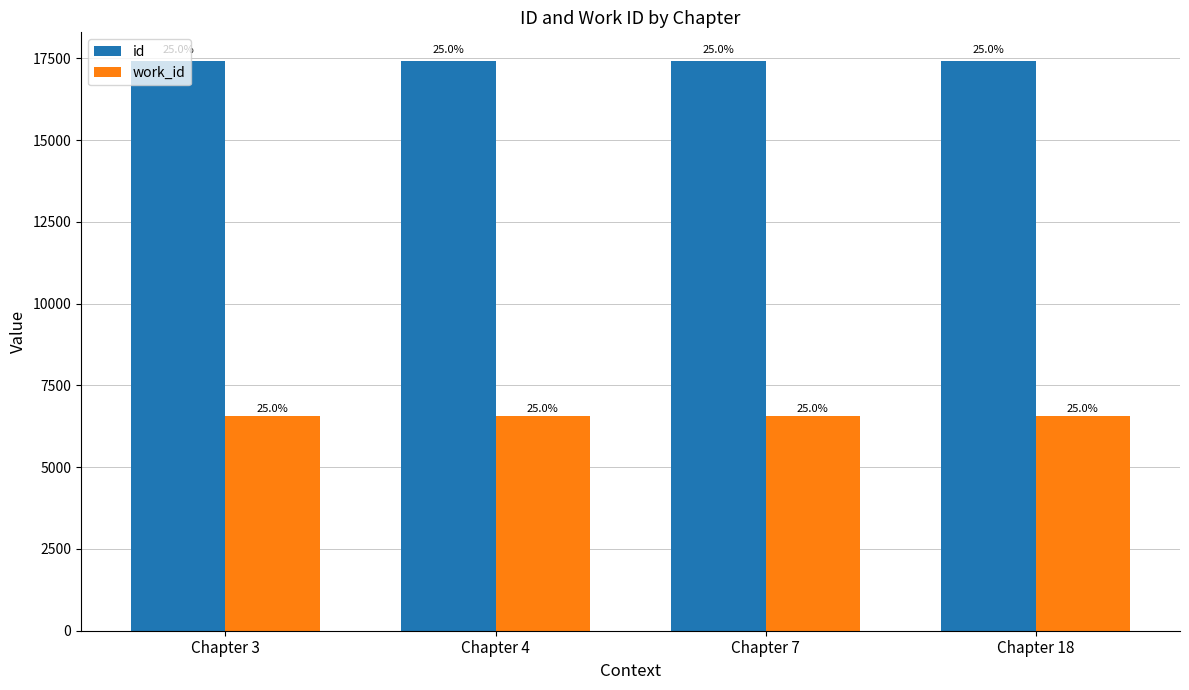

What is the minimum value shown in the chart?

6561